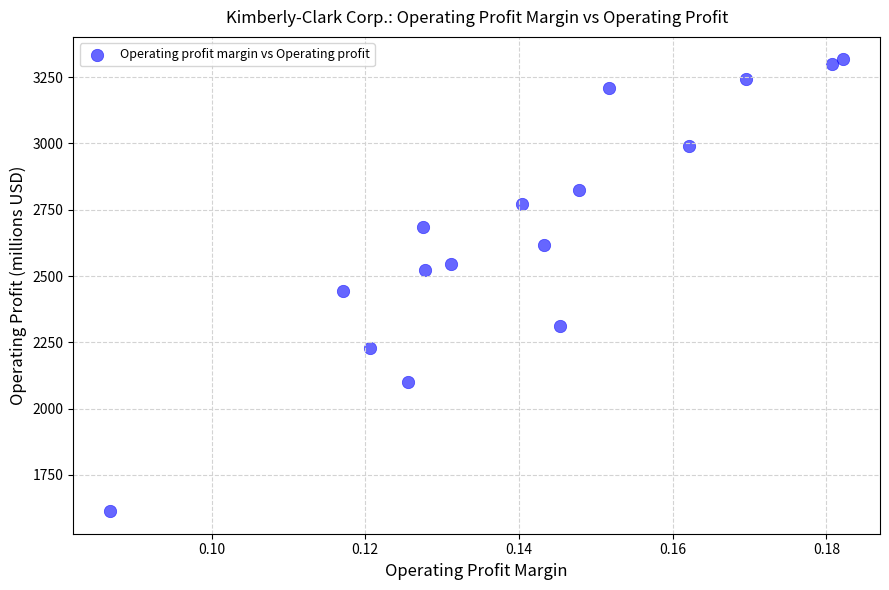

What is the range of Y values (max minus min)?

1704